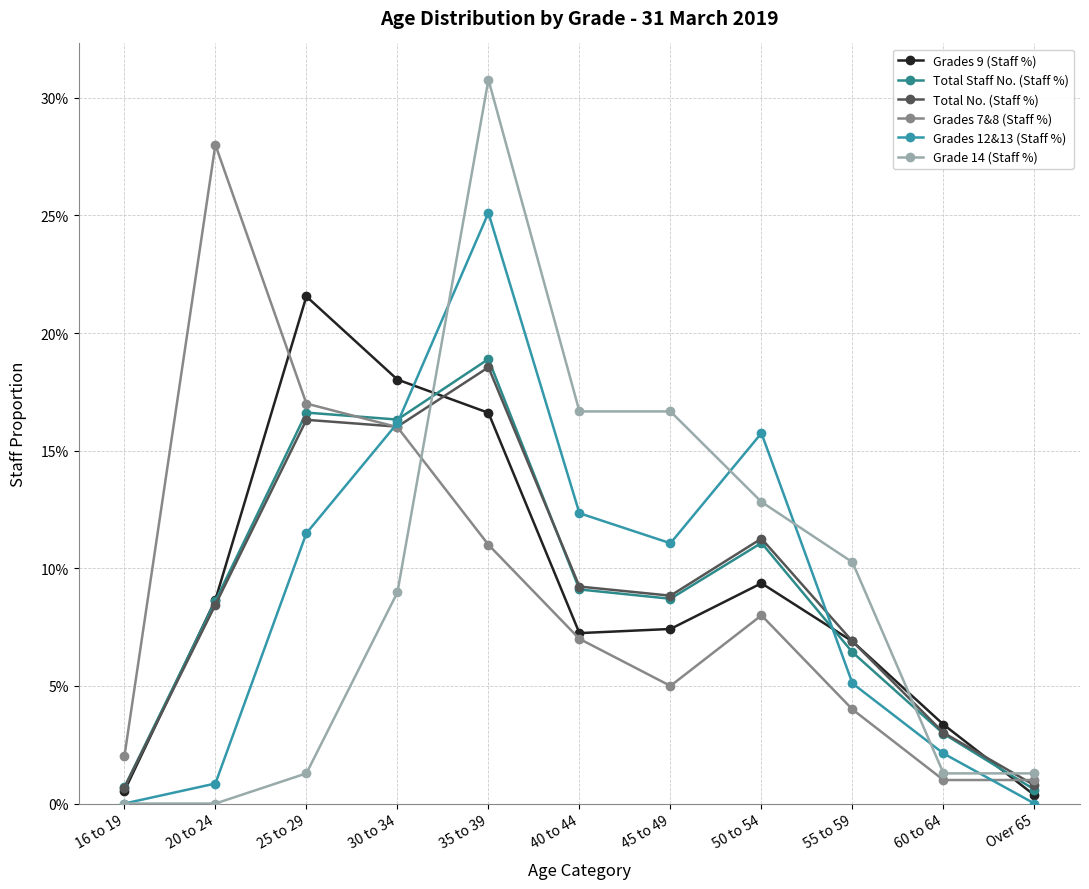

At which label is Grade 14 (Staff %) closest to 0?

16 to 19